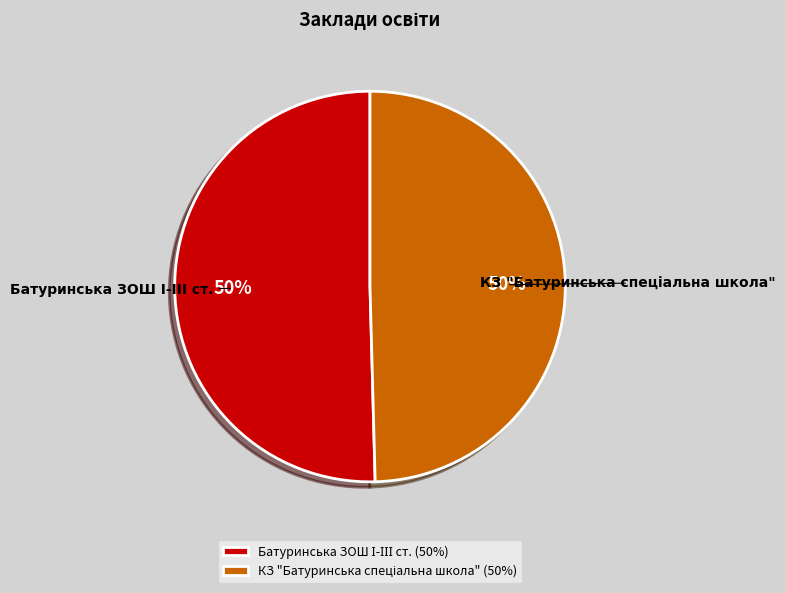

To the nearest percent, what is the average slice percentage?

50%